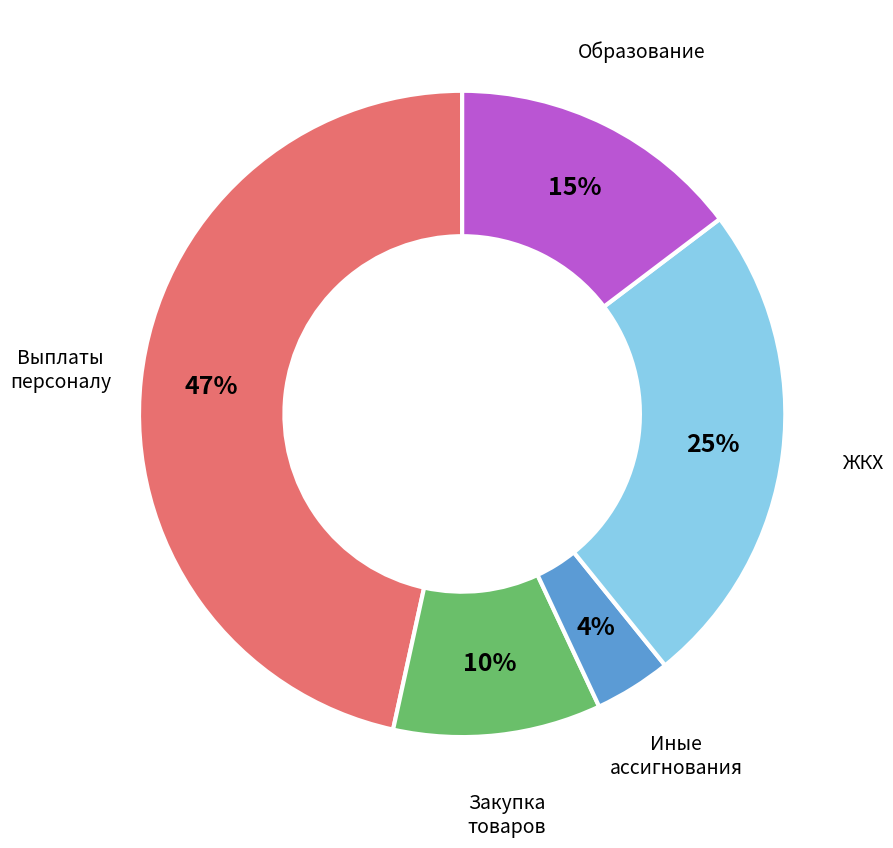

What percentage is the ЖКХ slice, to the nearest percent?

25%